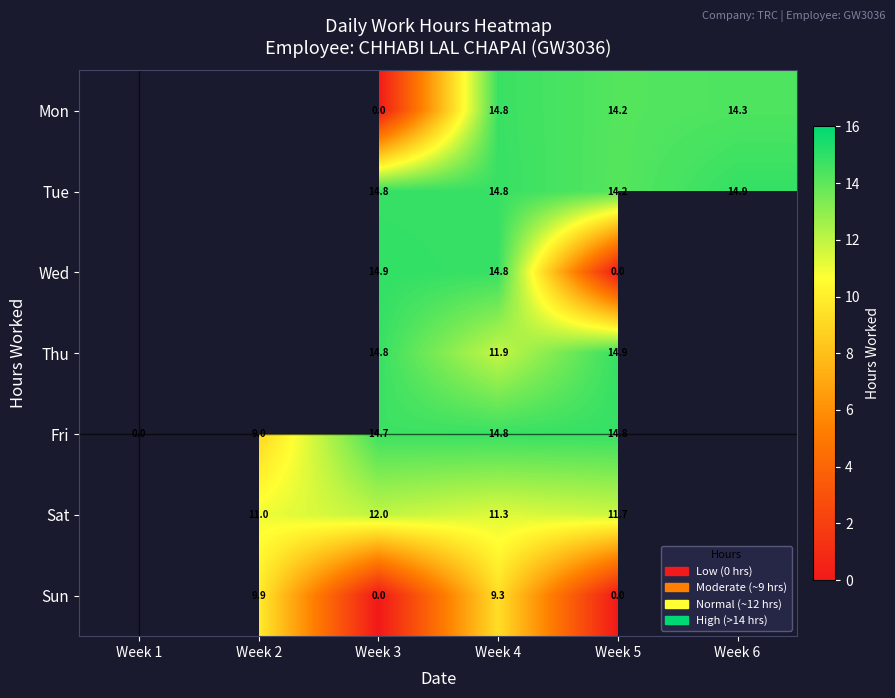

What is the spread (max minus min) of values at Week 4?

5.5